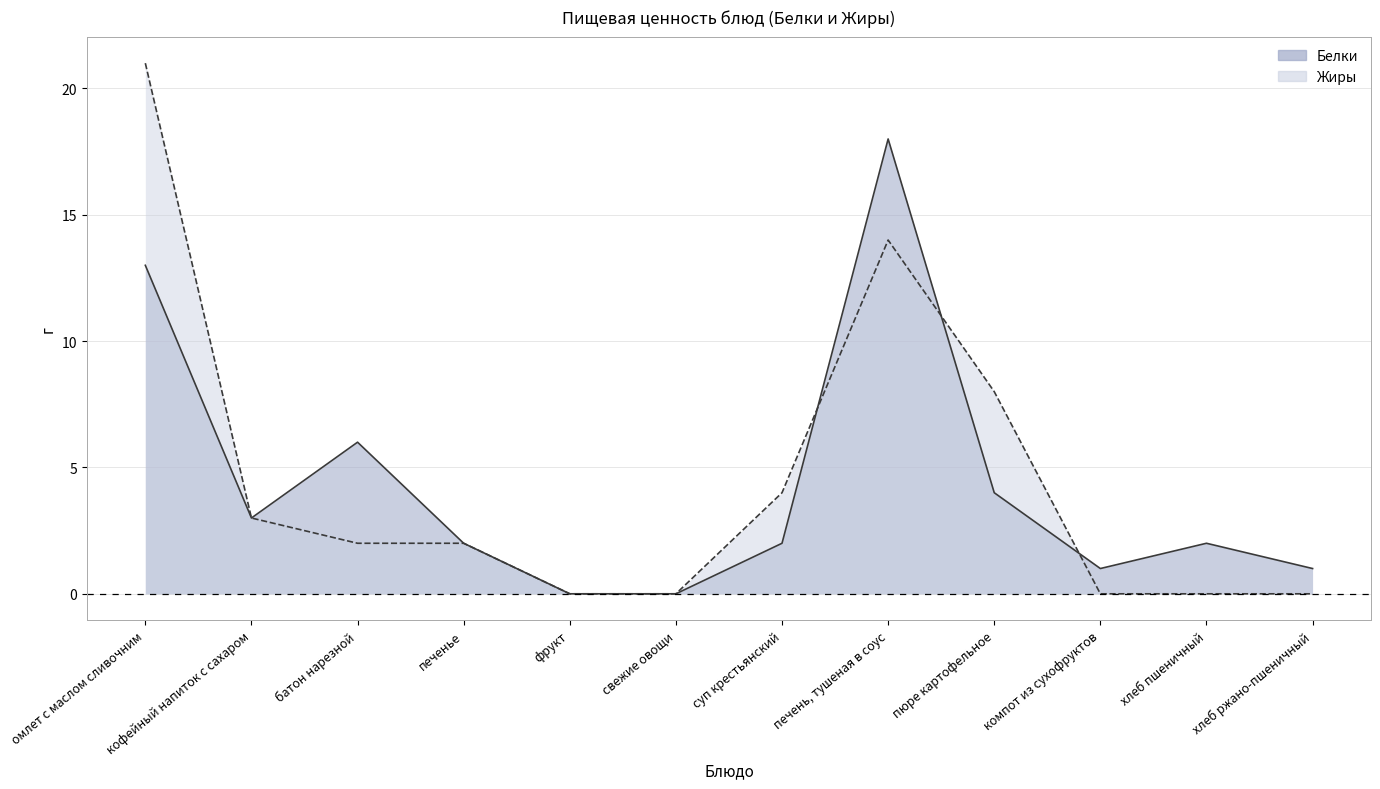

The Белки series shows 3 at хлеб пшеничный. True or false?

False